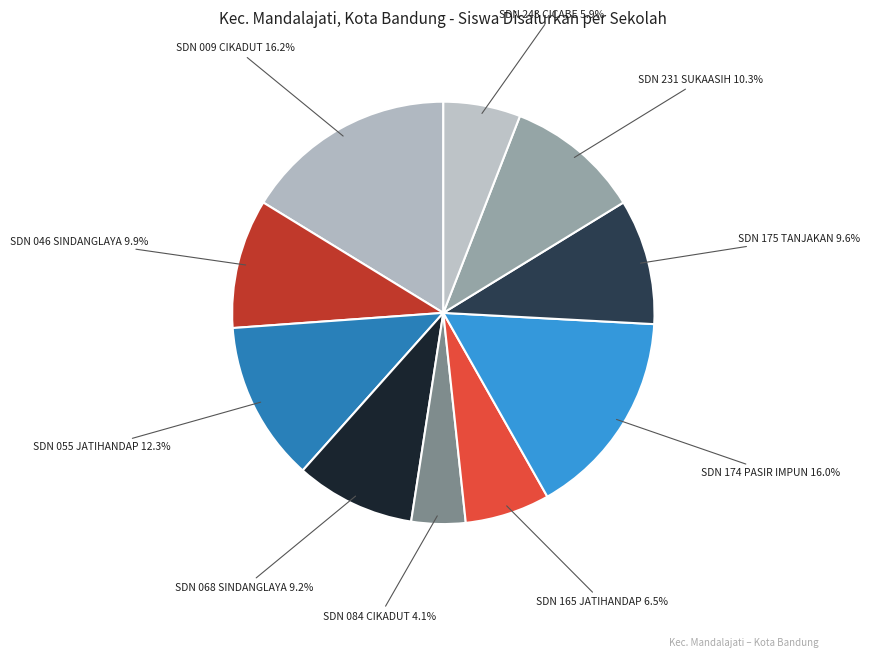

Is SDN 174 PASIR IMPUN the majority of the pie?

No